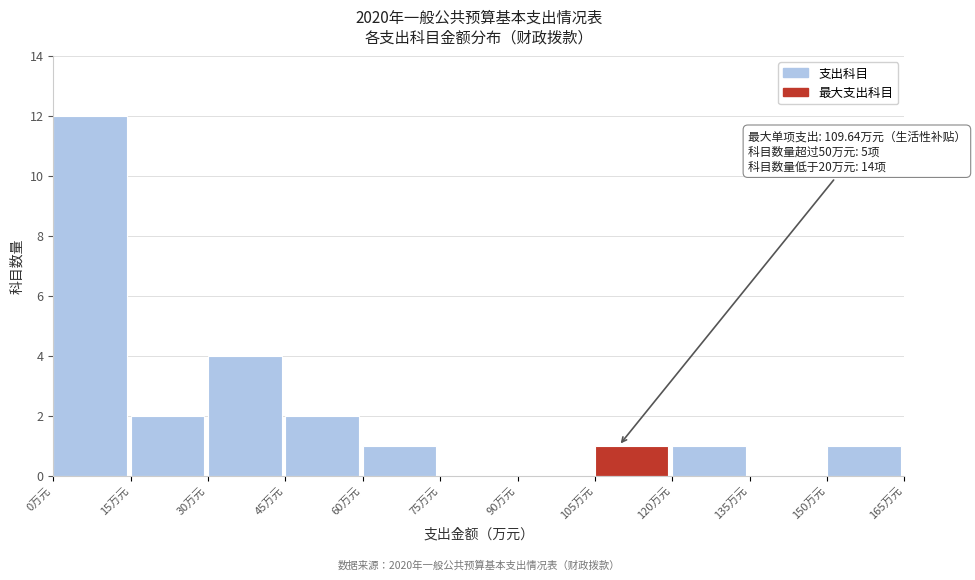

Over which range of the x-axis is the bar tallest?

0 to 15